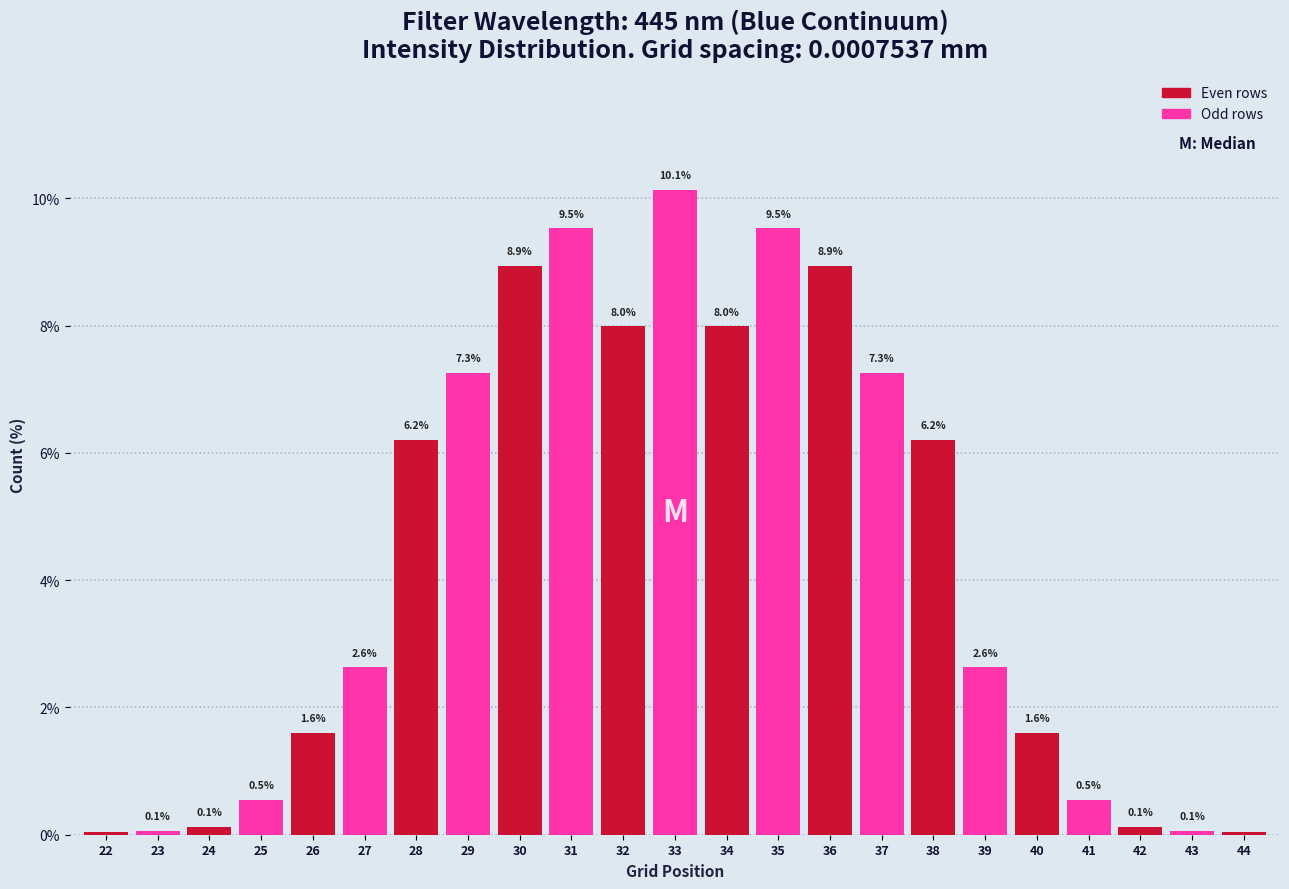

What value does the data have at 41?

0.5